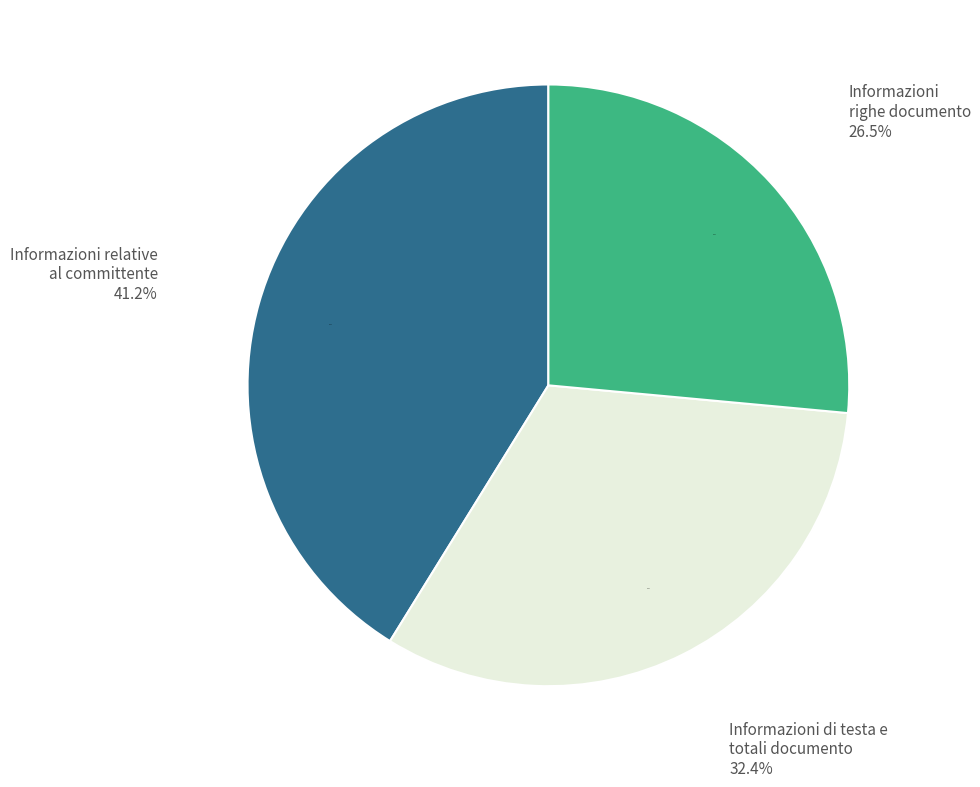

Is there a majority slice in this chart?

No